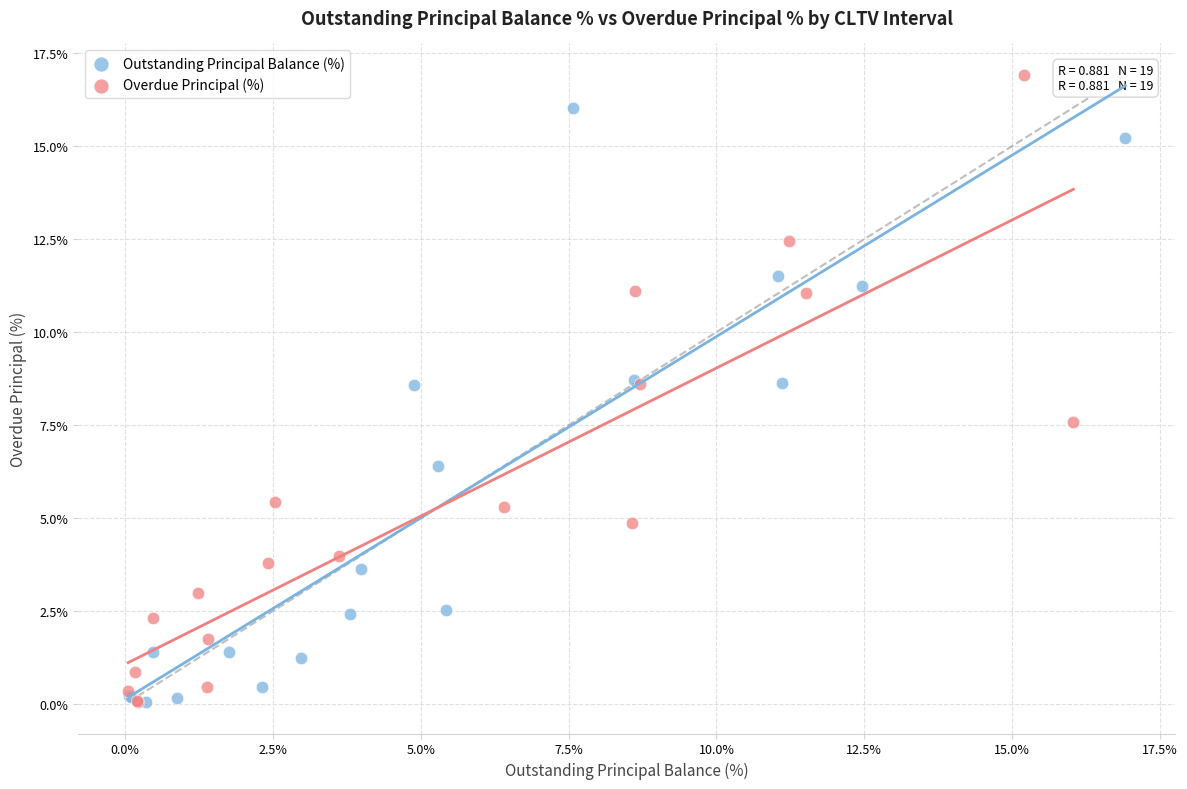

What are all the series names shown in the legend?

Outstanding Principal Balance (%), Overdue Principal (%)